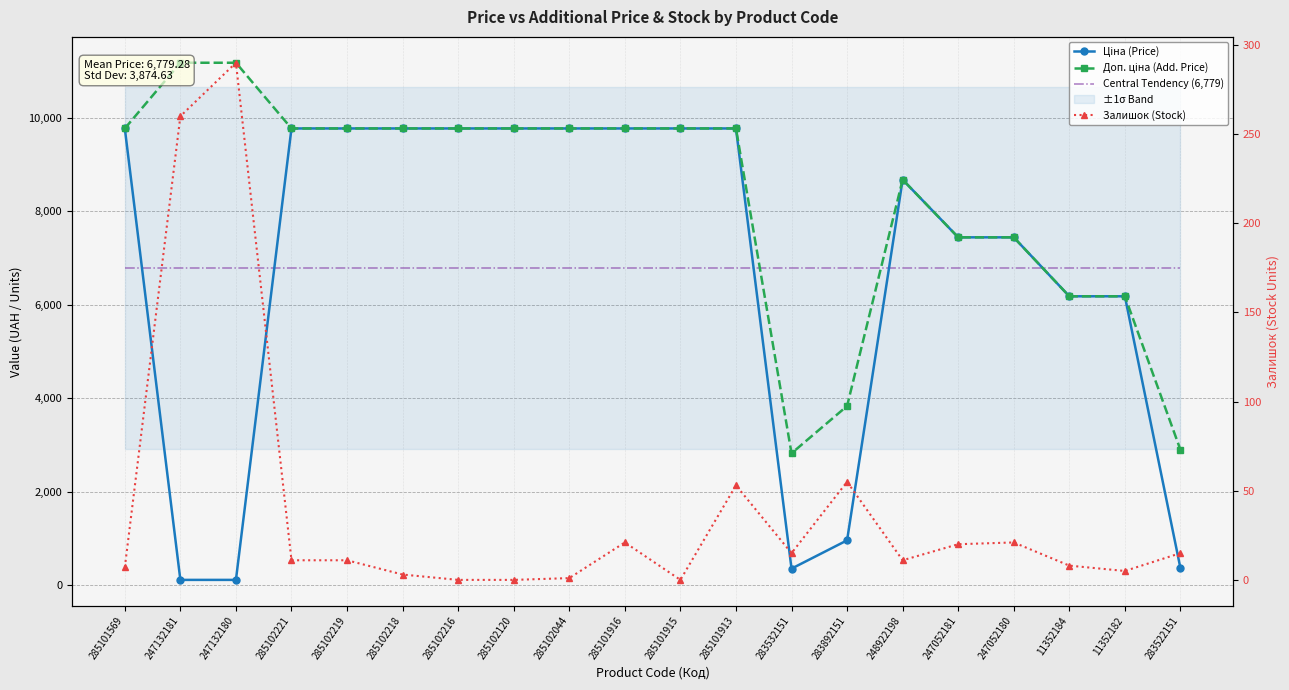

At which category does the chart reach its peak across all series?

247132181